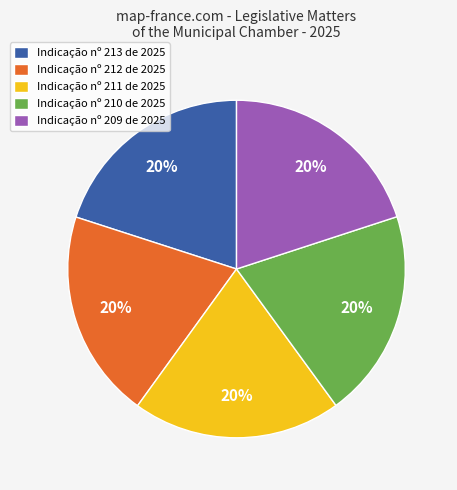

Is it true that Indicação nº 210 de 2025 is 32% of the pie?

False